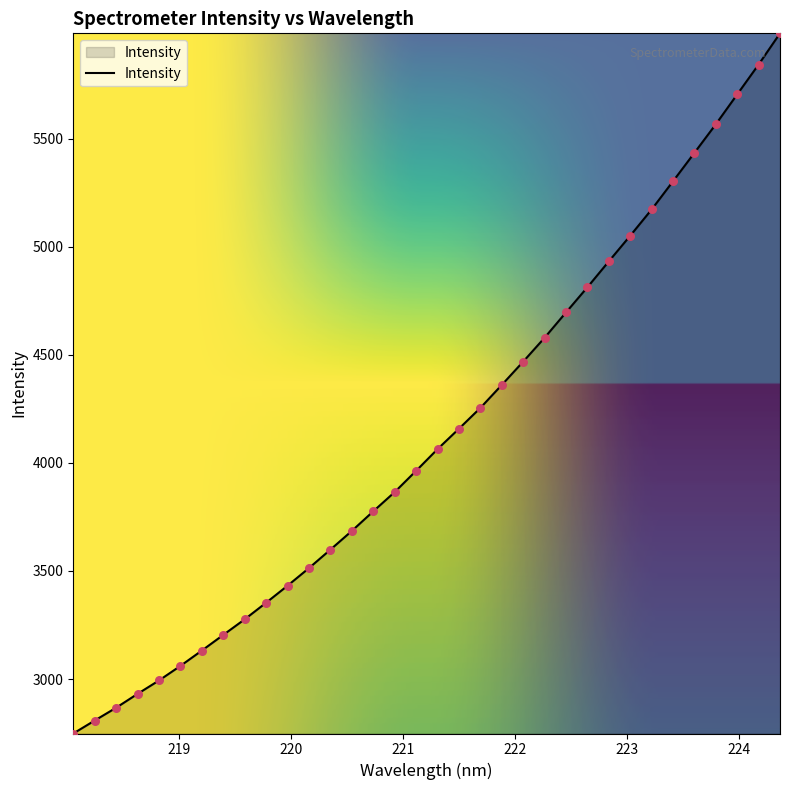

What is the greatest value displayed?

5987.4